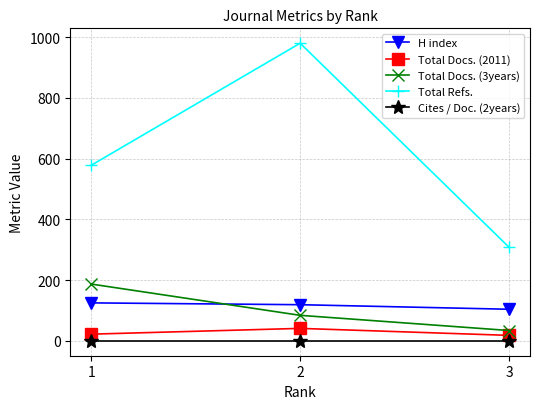

How many values in the Total Refs. series are below 578?

1